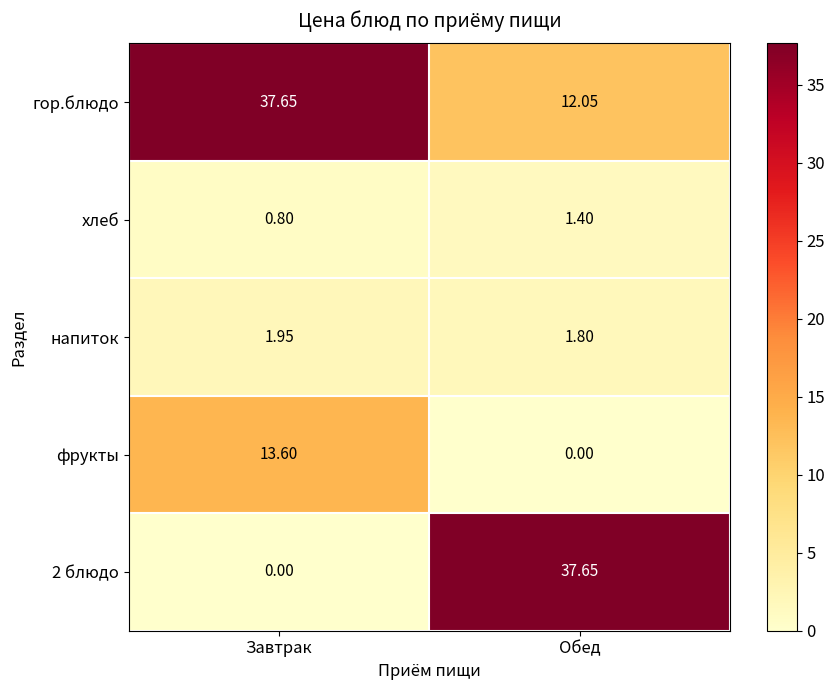

Which series has the largest total across all categories?

гор.блюдо